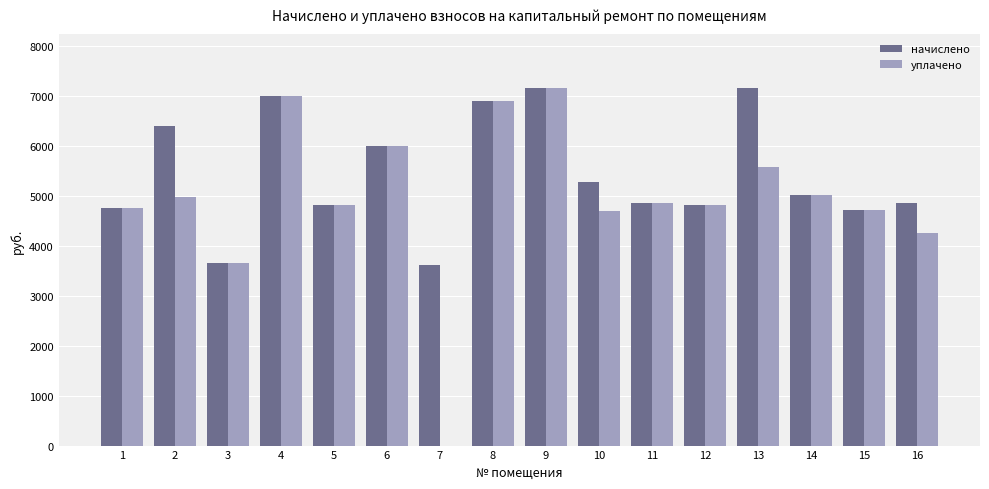

What is the sum of the начислено values at 10 and 15?

10010.5